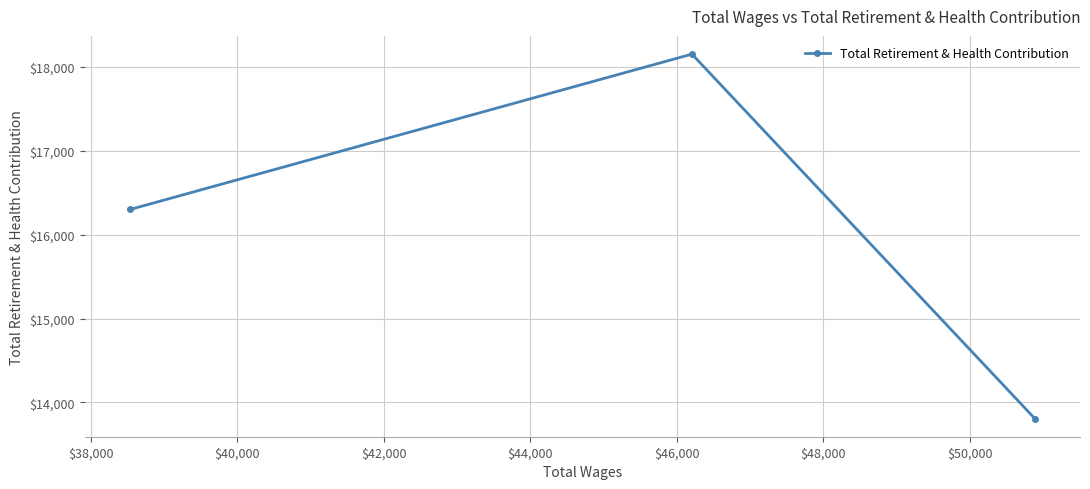

What is the smallest value displayed?

13809